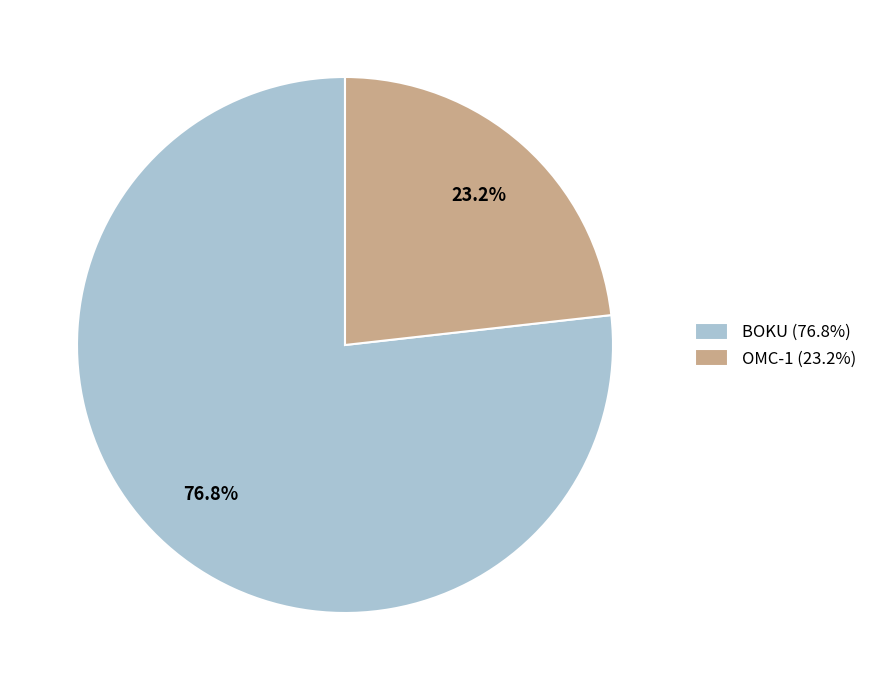

To the nearest percent, what portion does OMC-1 represent?

23%